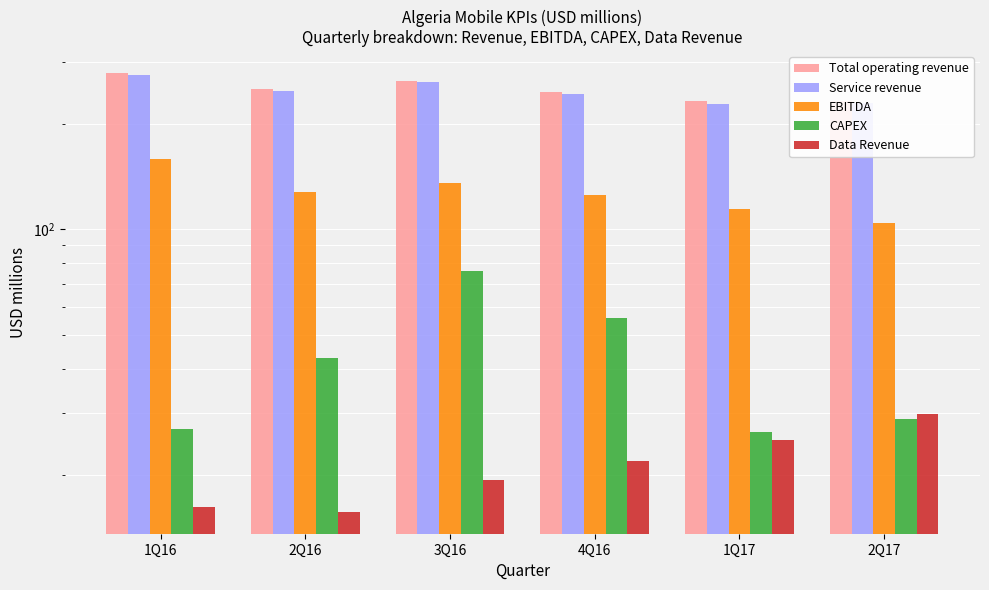

Between 1Q16 and 4Q16, which is larger?

1Q16